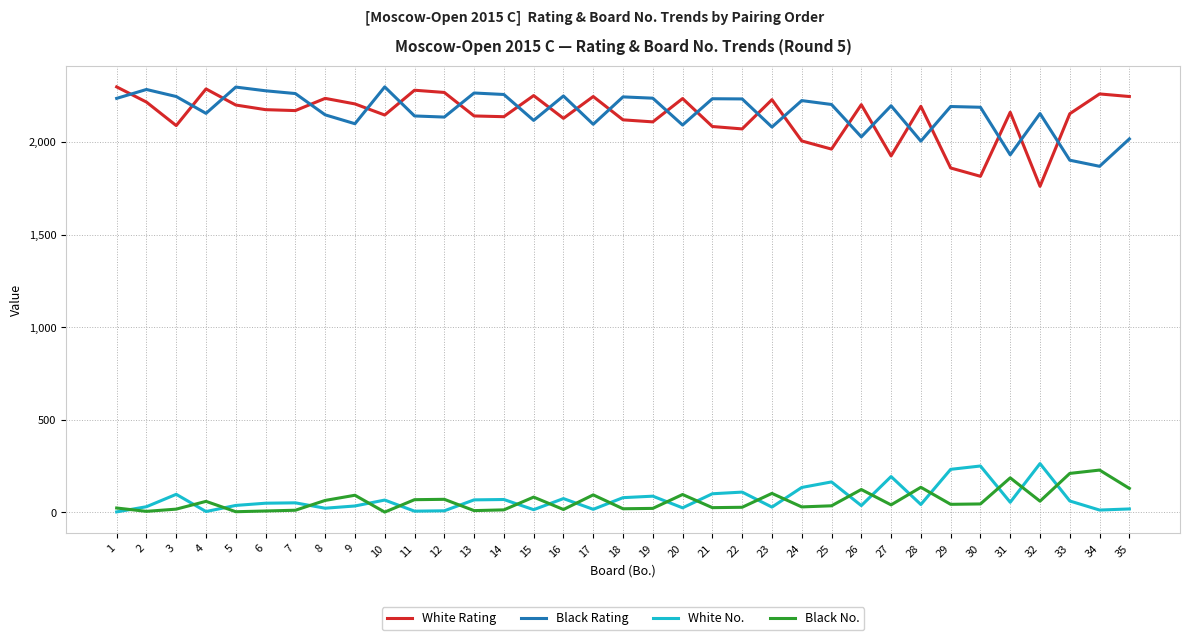

True or false: Black No. and Black Rating intersect in this chart.

False